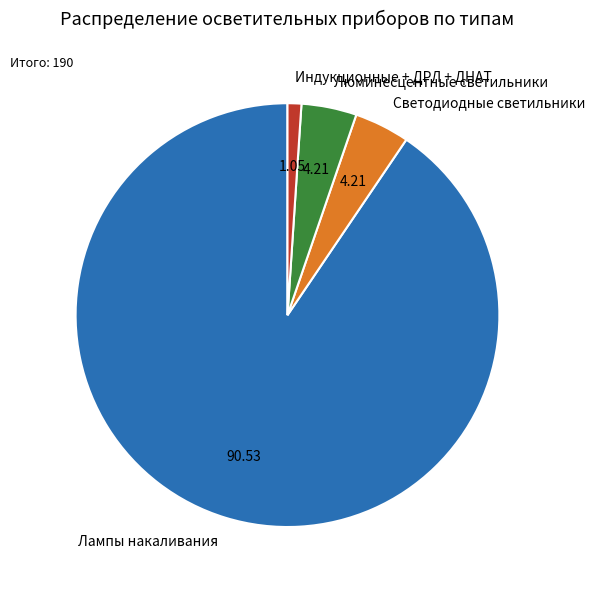

Which category has the biggest portion of the pie?

Лампы накаливания